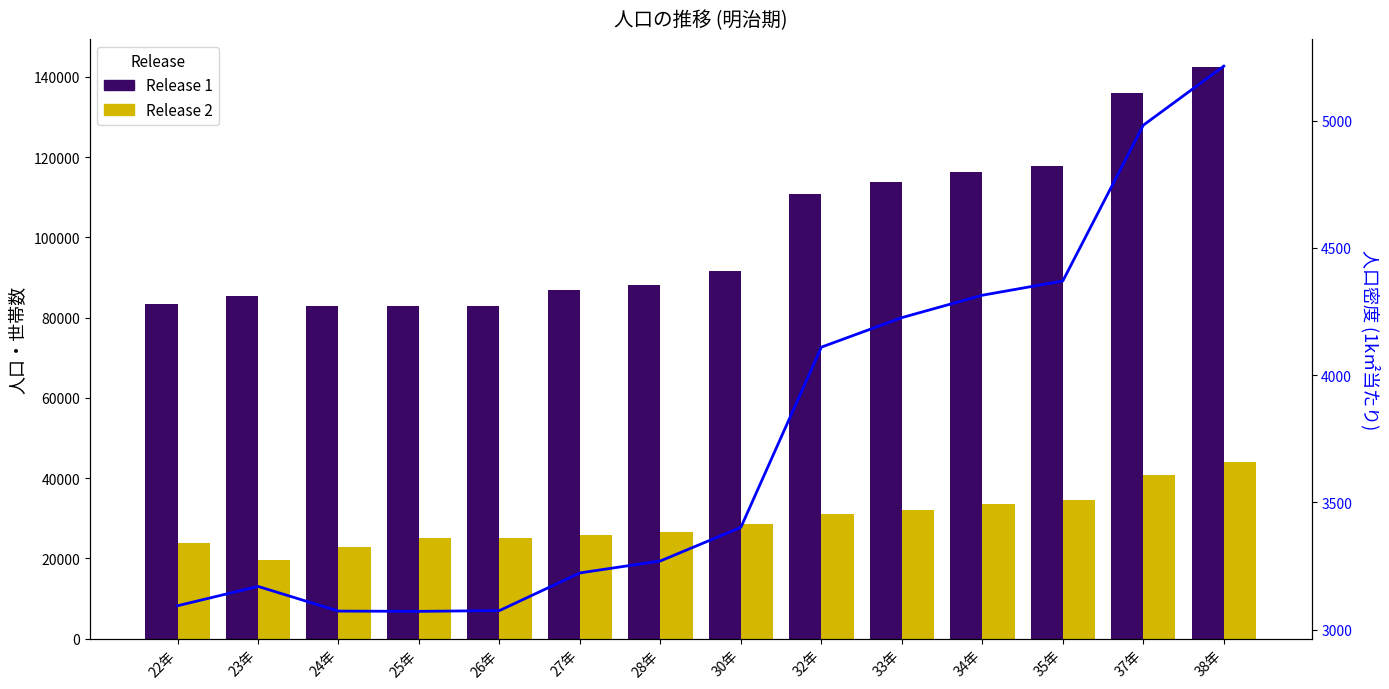

What is the label of the 5th bar from the right?

33年